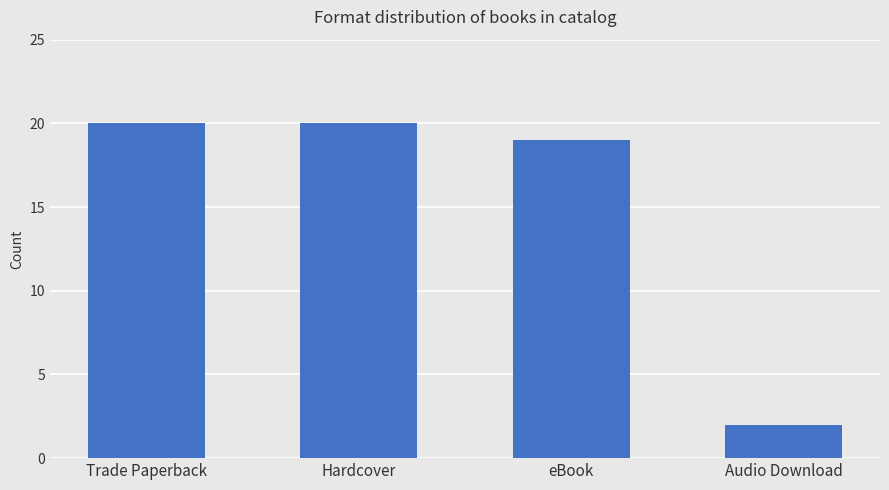

What is the change in value from Hardcover to Audio Download?

-18